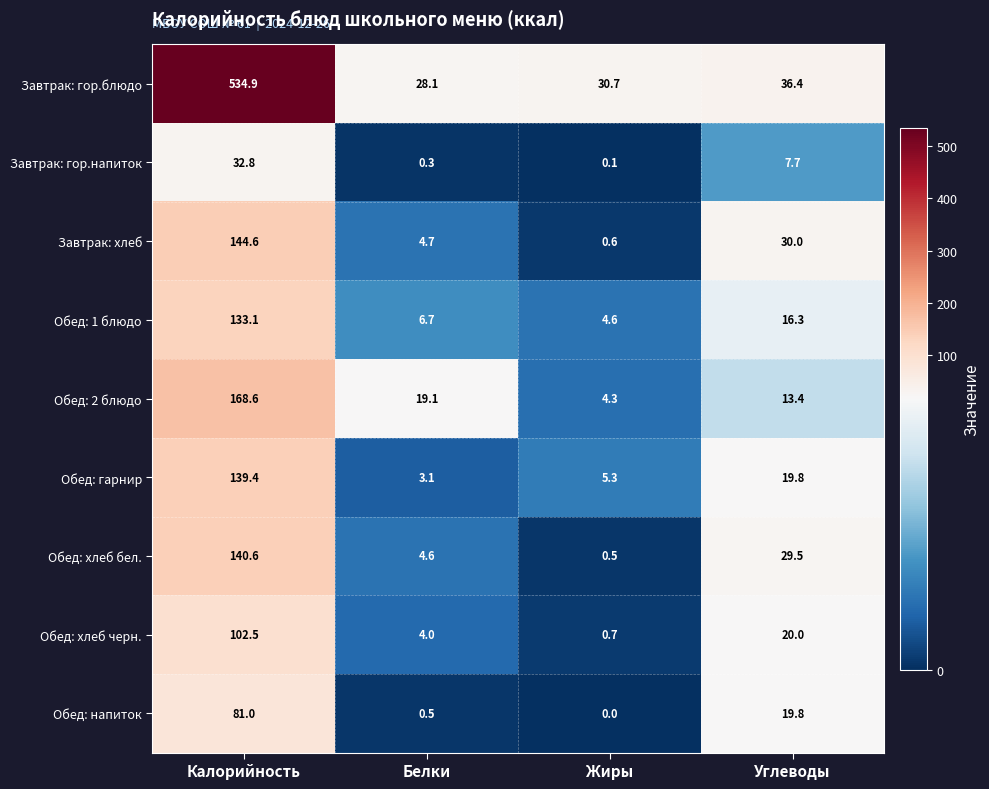

Count the number of data series in this chart.

9